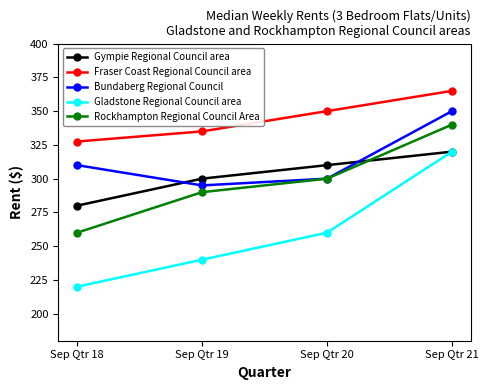

At which category is the sum across all series the highest?

Sep Qtr 21